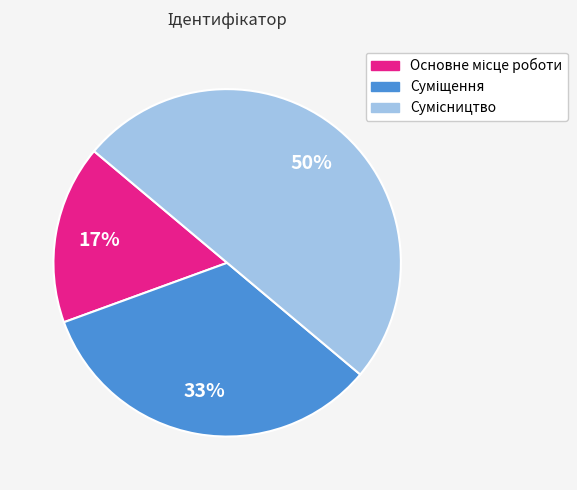

To the nearest percent, what is the average slice percentage?

33%